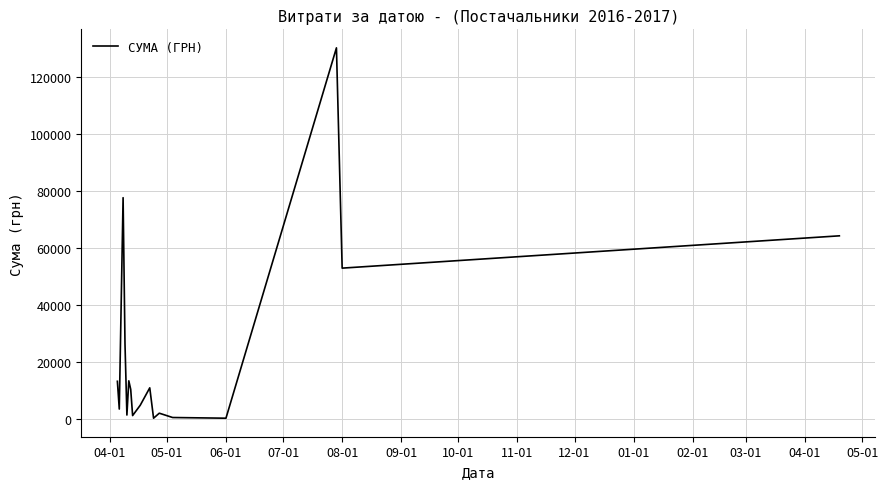

What is the maximum value shown in the chart?

130379.7